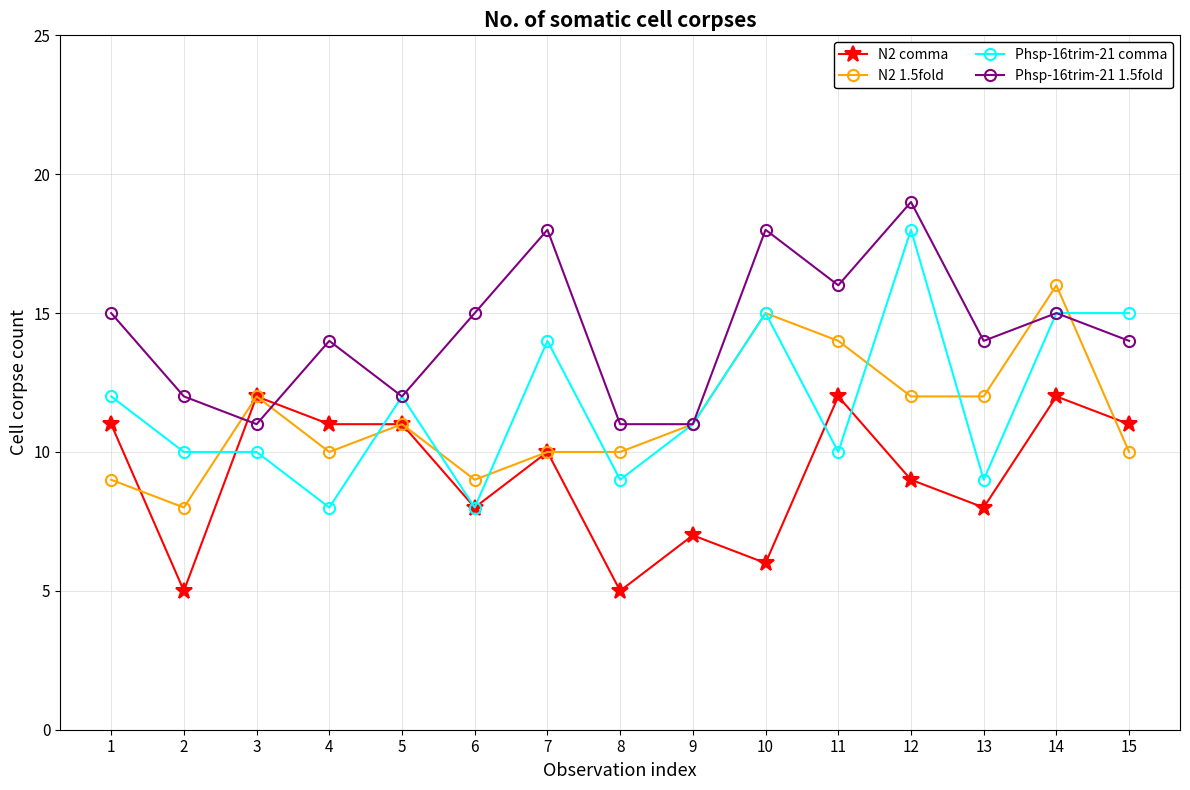

Where is the first local minimum for N2 1.5fold?

2